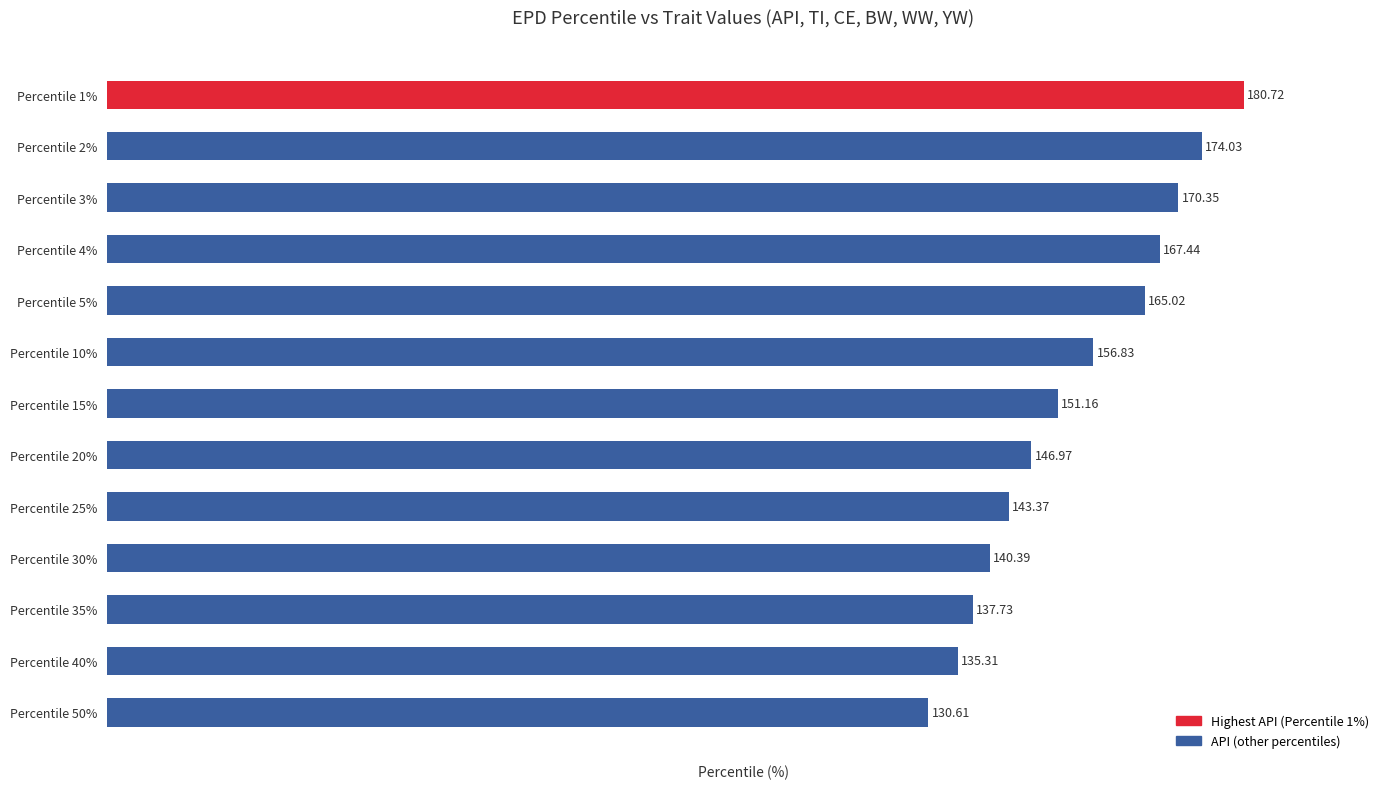

What is the sum of all values?

1999.9